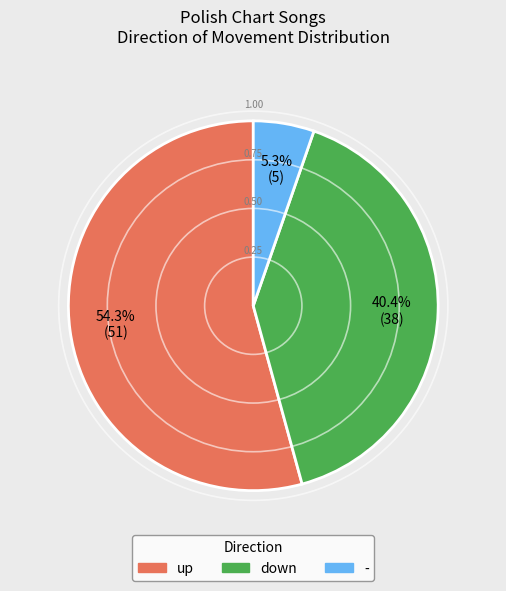

Count the number of slices in the pie.

3